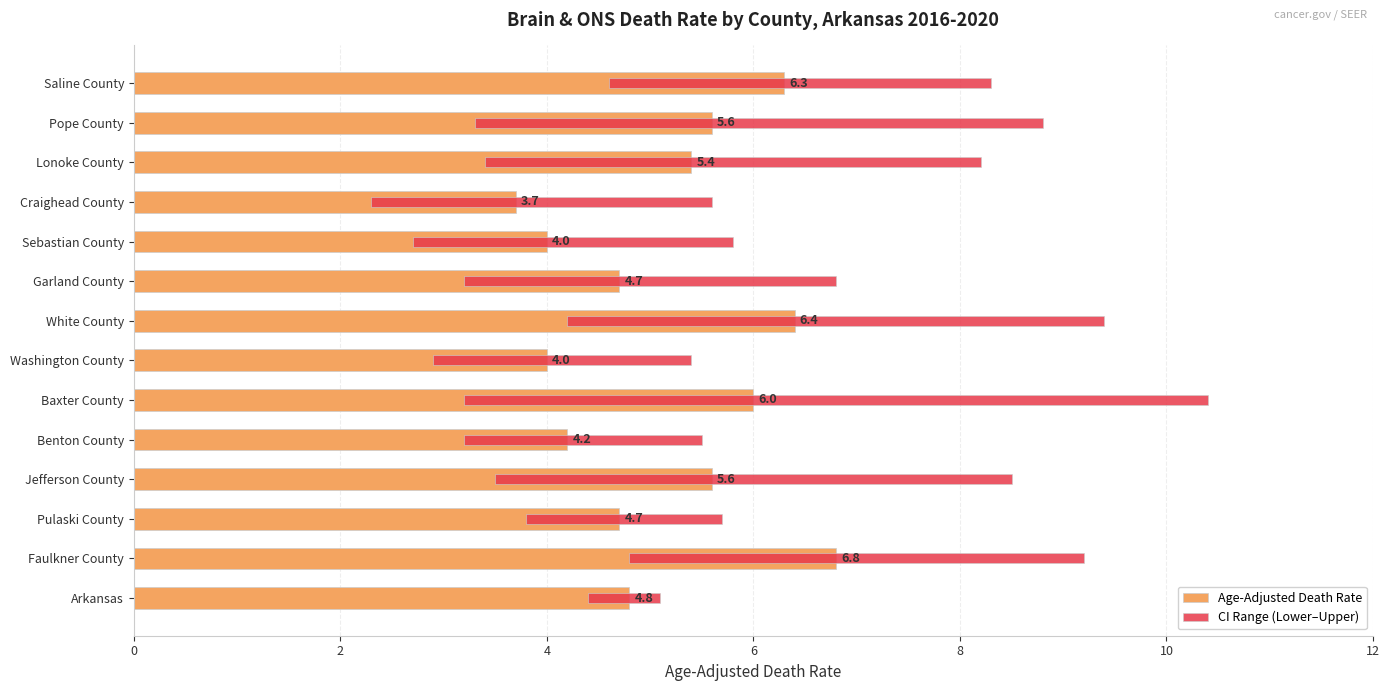

The Age-Adjusted Death Rate series shows 7.8 at Arkansas. True or false?

False